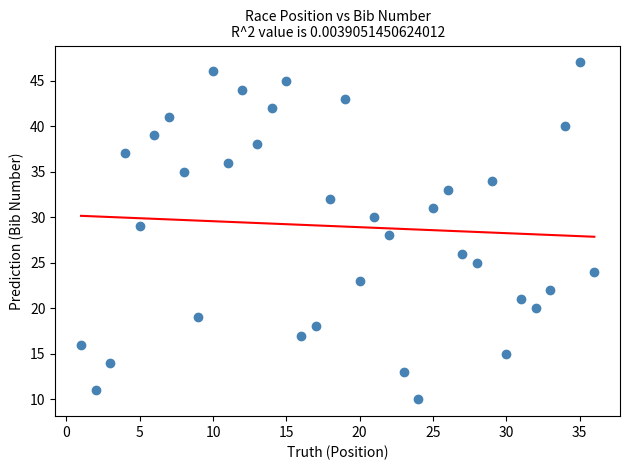

What is the range of X values (max minus min)?

35